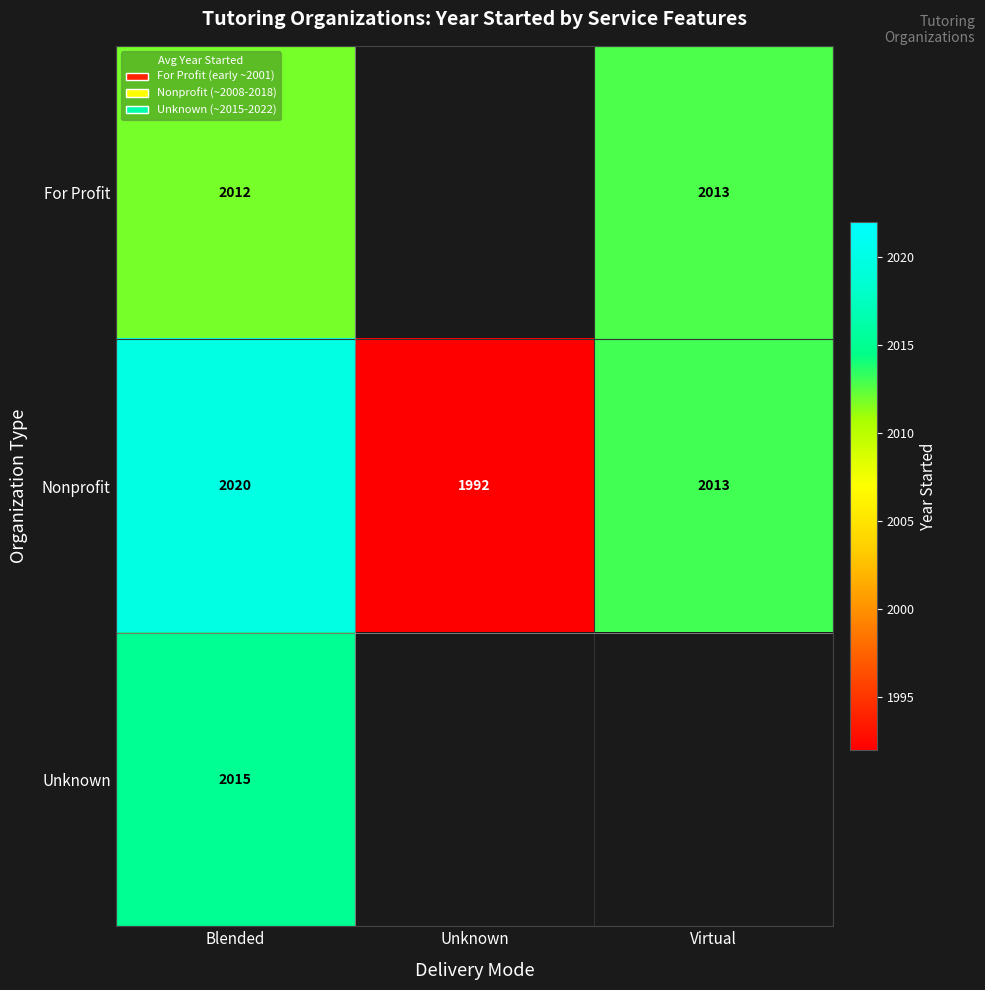

What is the difference between the Nonprofit values at Blended and Unknown?

28.0